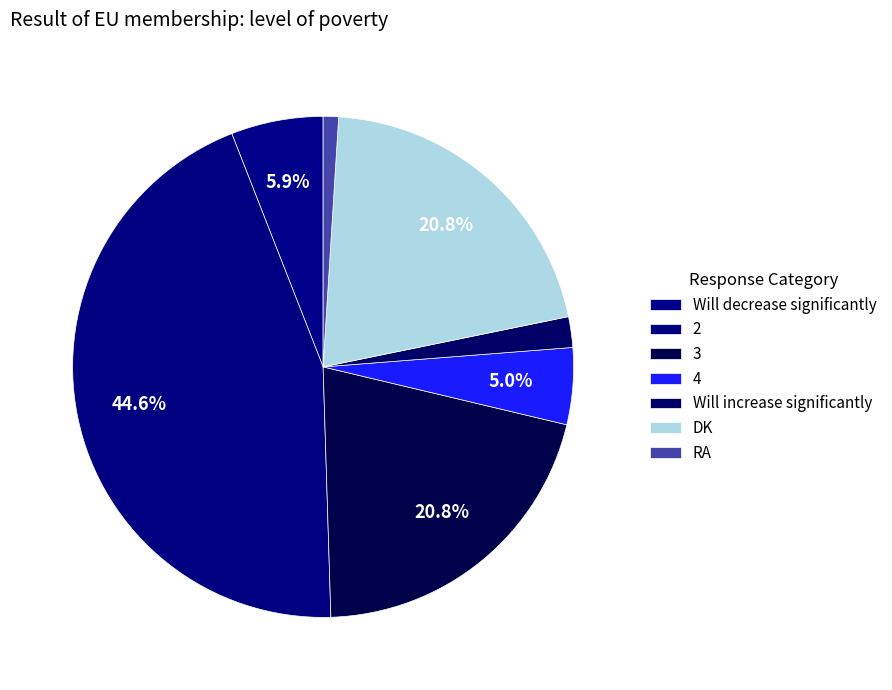

Which slice is the largest?

2